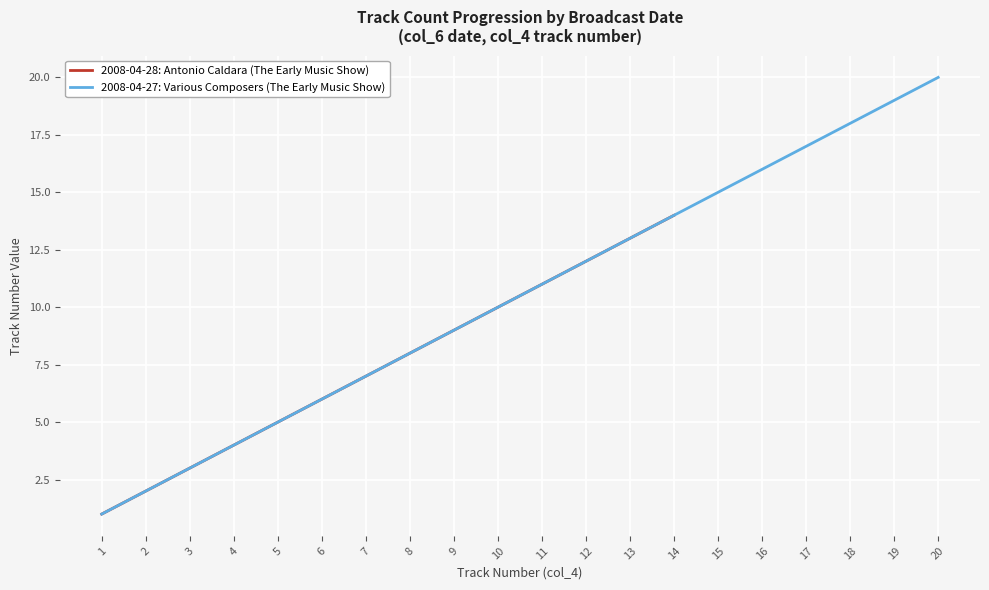

What is the change in value from 2008-04-28 to 2008-04-27?

+6